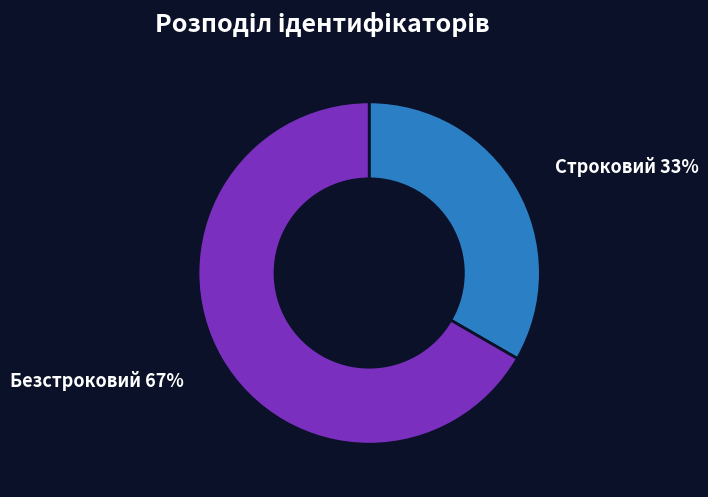

The Строковий slice represents 33% of the pie. True or false?

True